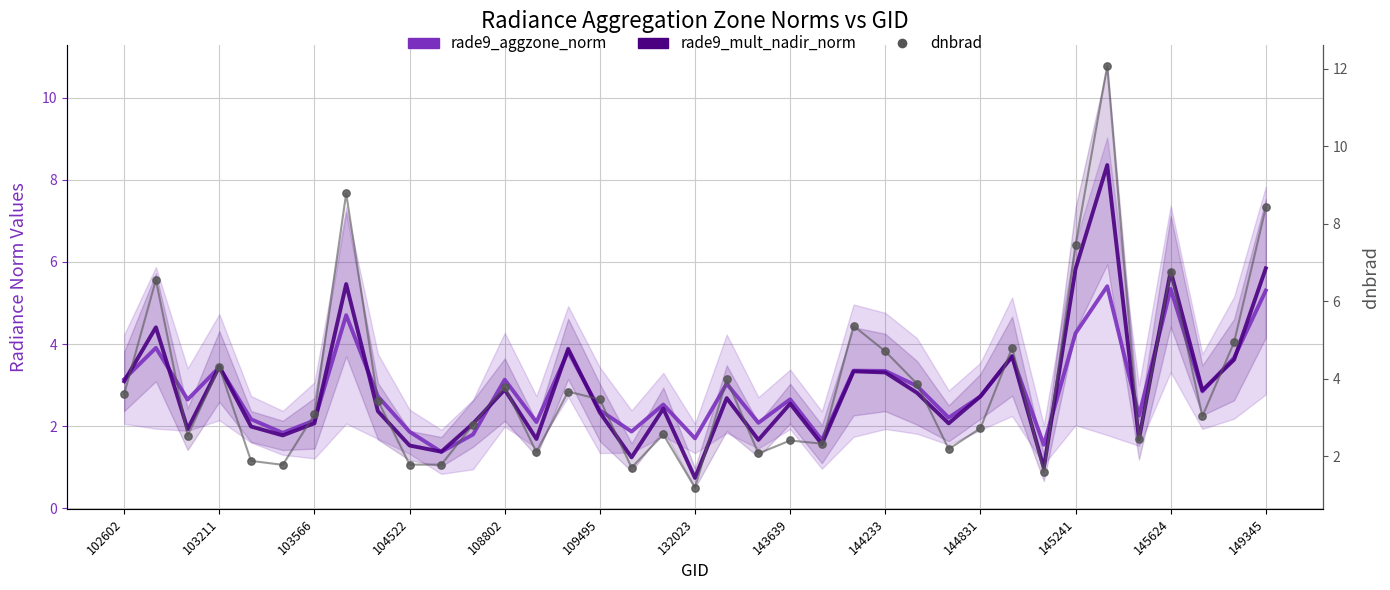

Which series has the largest Y range (max minus min)?

dnbrad